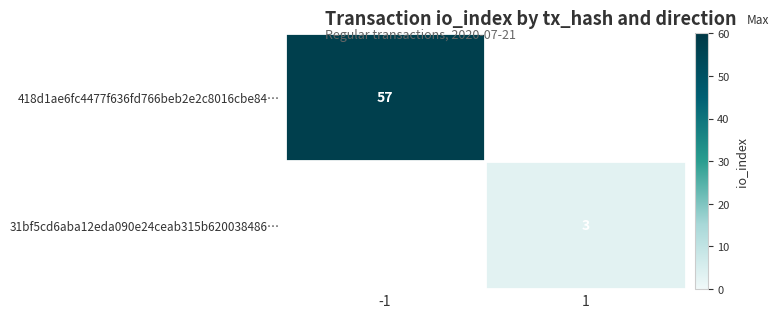

Which category has the lowest value across all series?

1